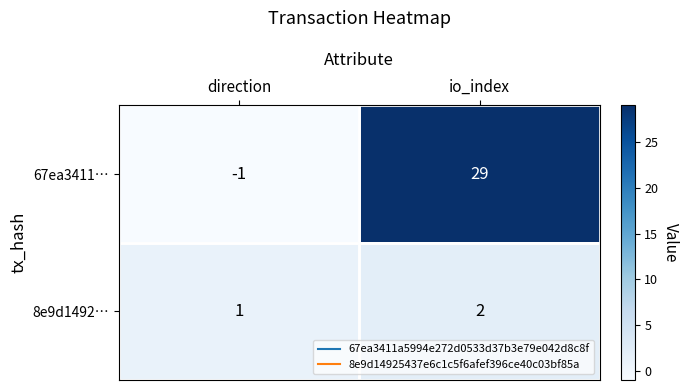

What is the total value across all series at io_index?

31